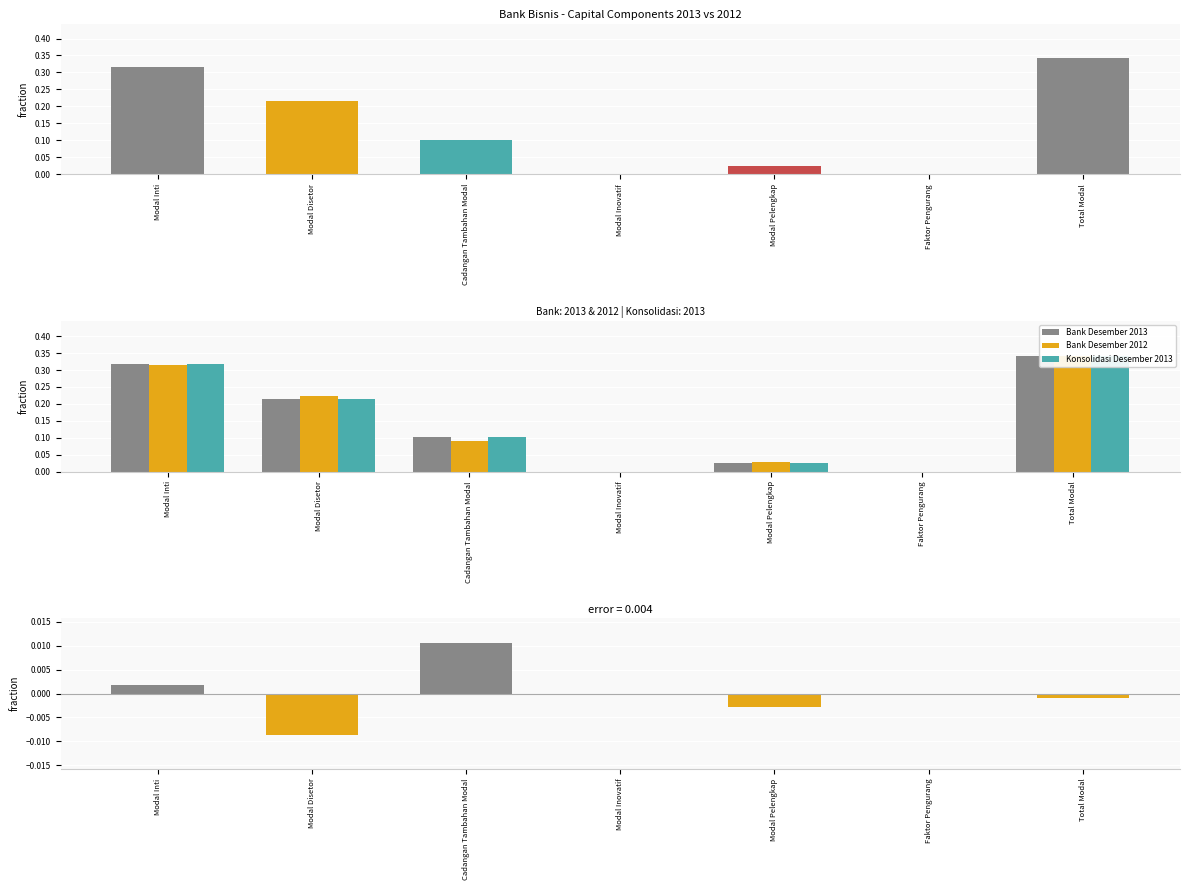

Which category has the lowest value across all series?

Modal Disetor